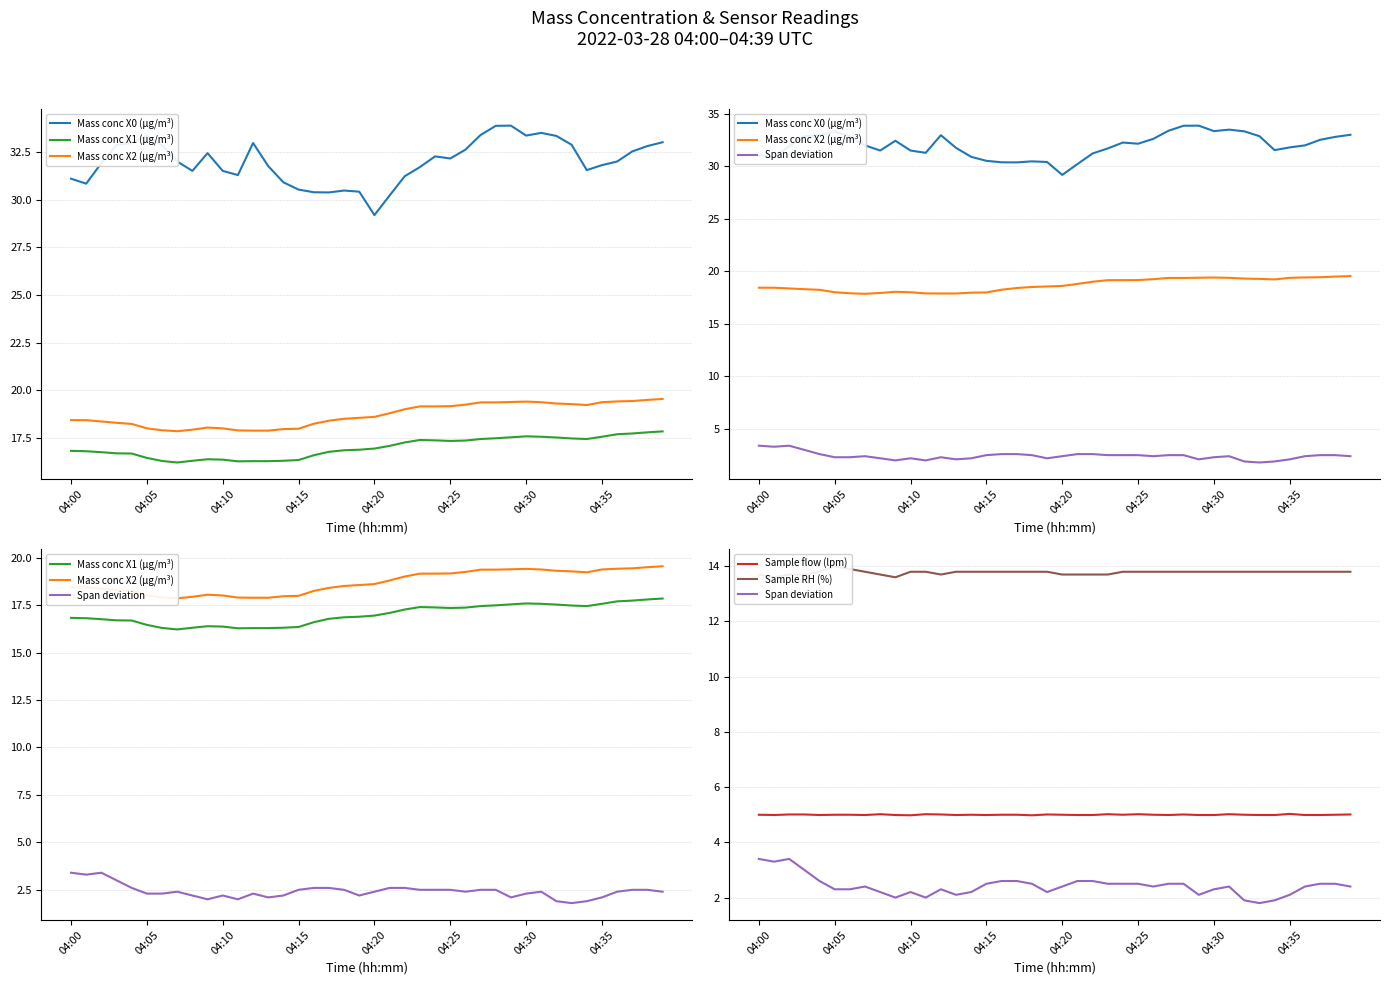

At which label does Mass conc X1 (μg/m³) reach its peak?

39